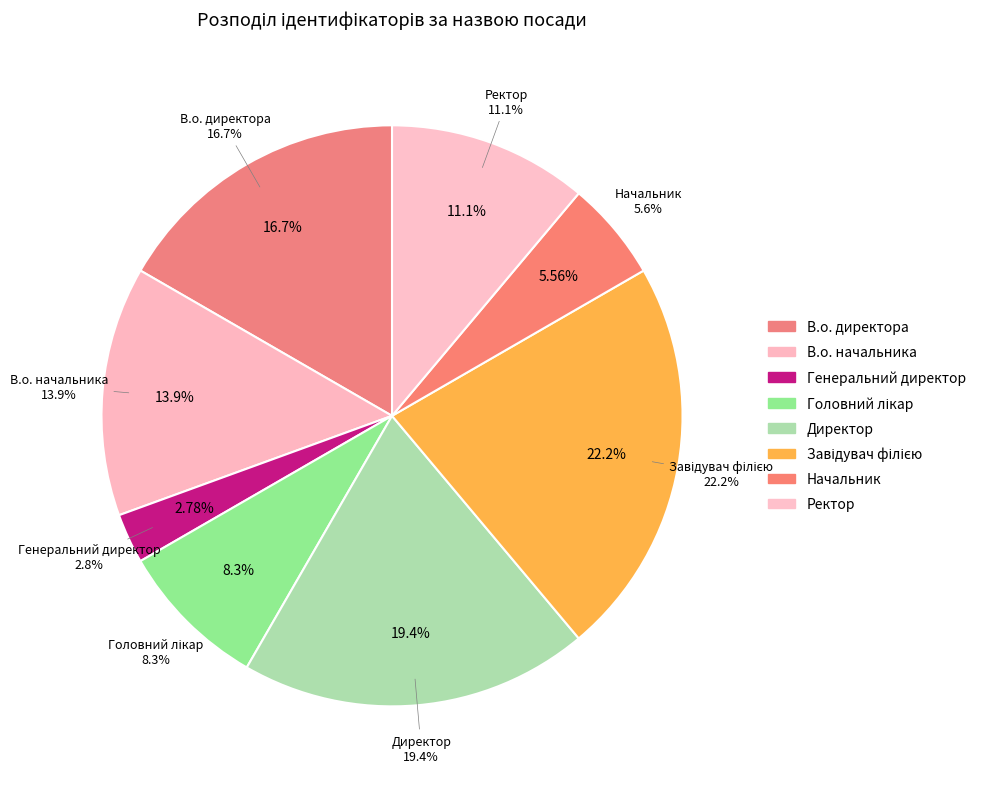

Is it true that Директор is 28% of the pie?

False